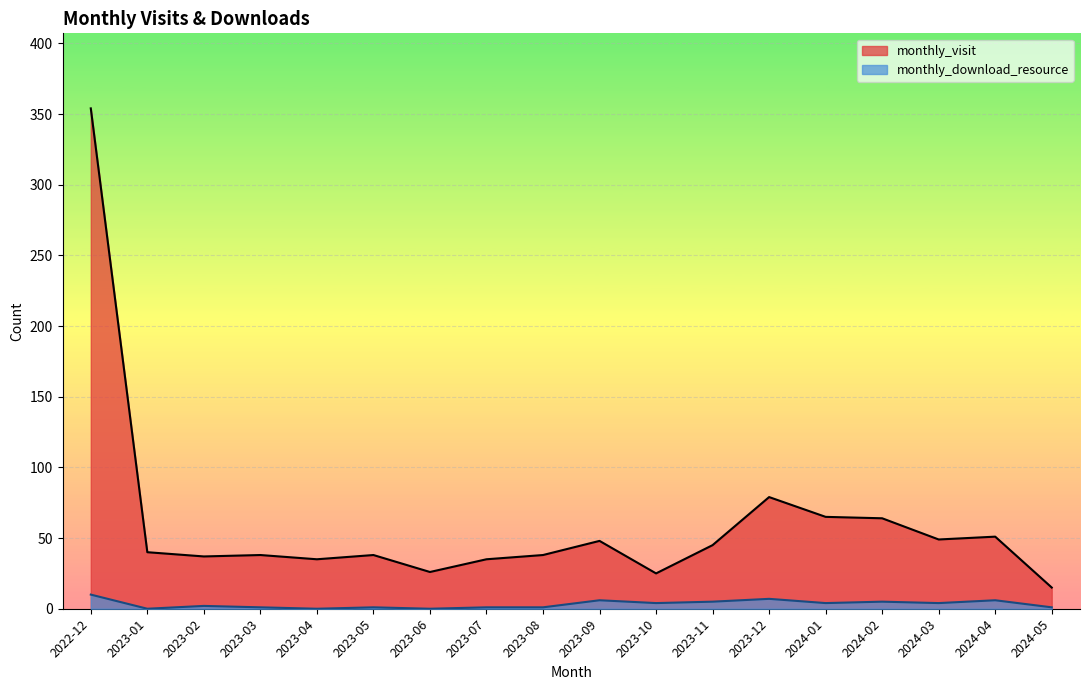

At 2023-06, list the series in order from smallest to largest.

monthly_download_resource, monthly_visit